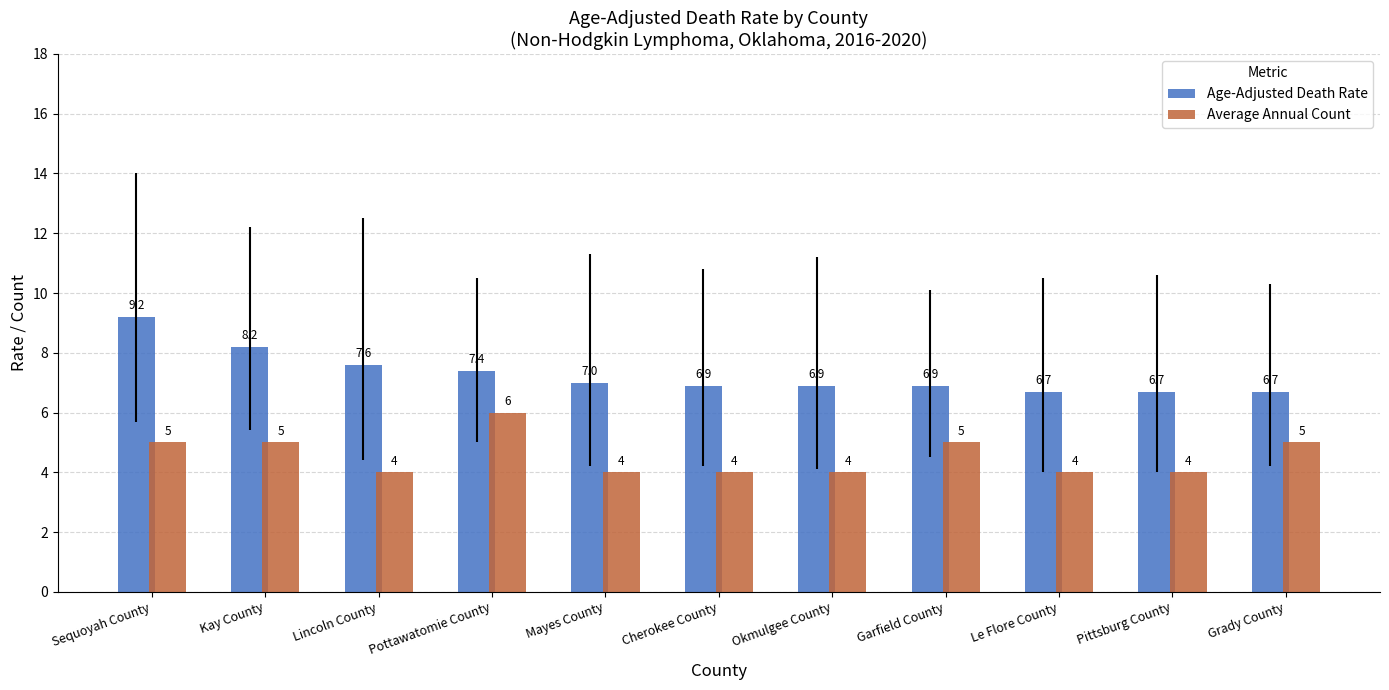

Are the bars grouped side by side (vs. stacked)?

Yes